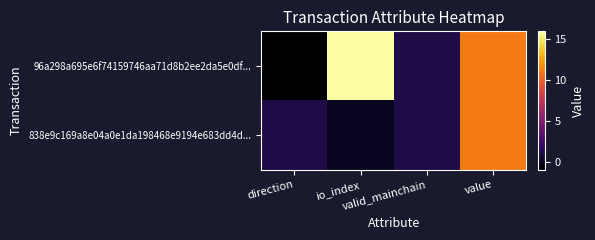

What is the minimum value shown in the chart?

-1.0